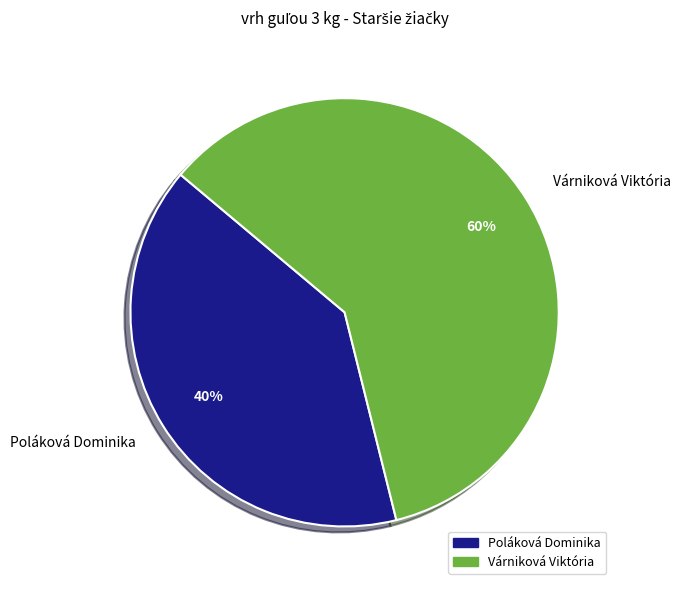

How many segments does this pie chart have?

2